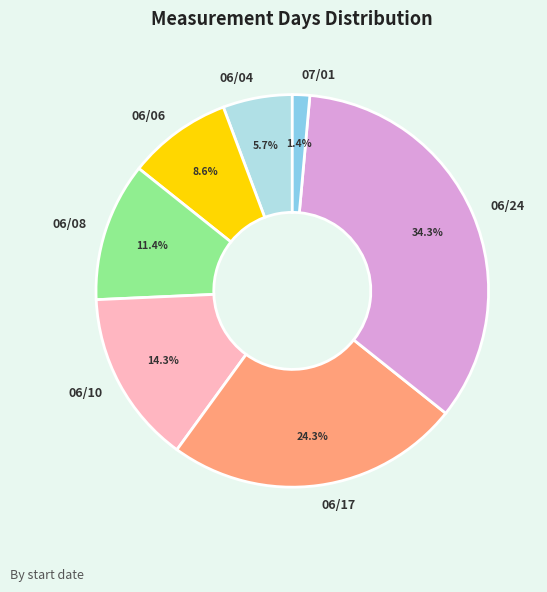

Approximately how many times larger is the value at 06/08 compared to 06/06?

1.3